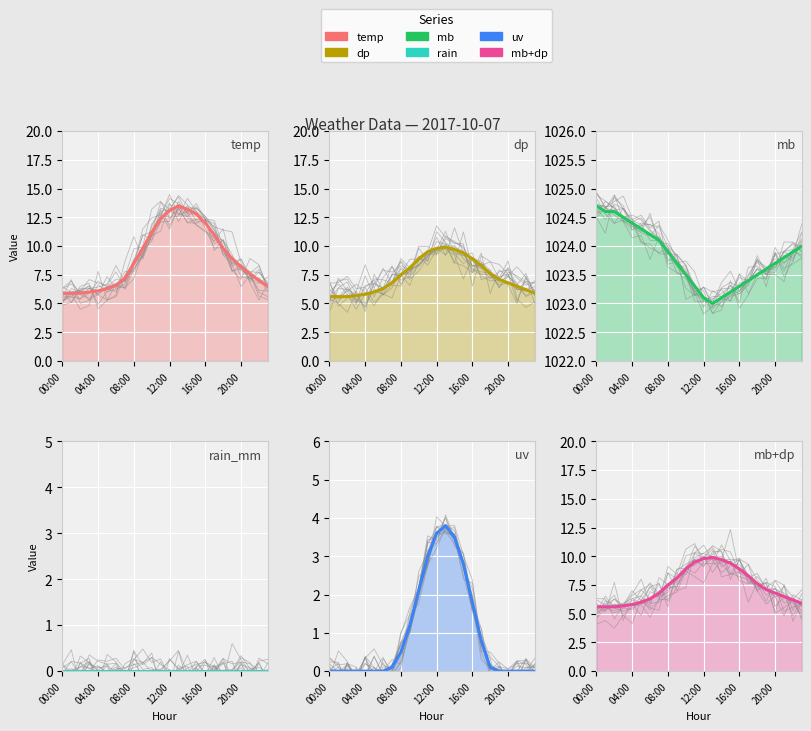

At which label is mb closest to 1023?

13:00